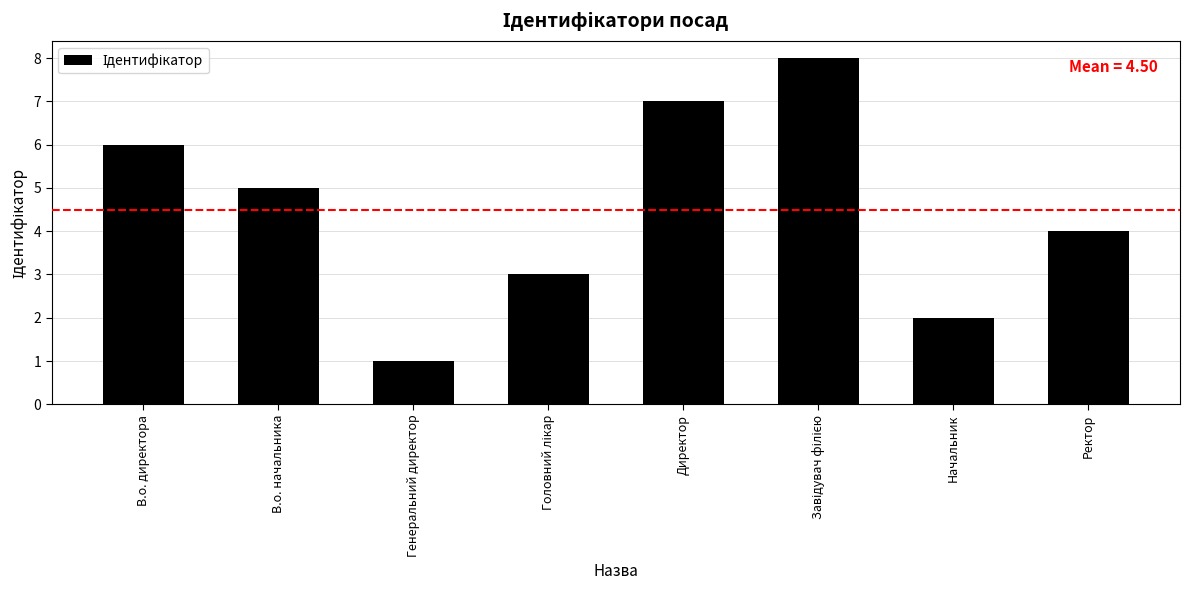

How many series are shown in this chart?

1